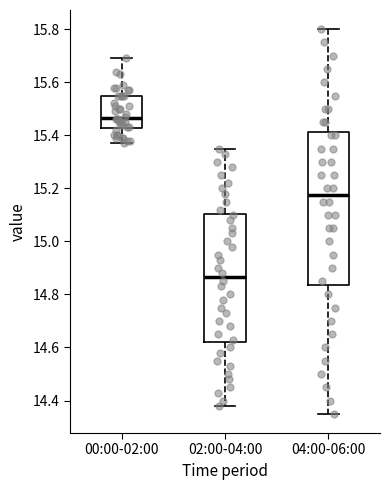

Reading left to right, read every box against the y-axis: the position of its median line, the range the box covers, and the ends of its whiskers. The values are not printed on the chart, so give them approximately, as read against the axis.

00:00-02:00: median 15.46, box 15.42 to 15.56, whiskers 15.38 to 15.70
02:00-04:00: median 14.86, box 14.62 to 15.10, whiskers 14.38 to 15.36
04:00-06:00: median 15.18, box 14.84 to 15.42, whiskers 14.36 to 15.80